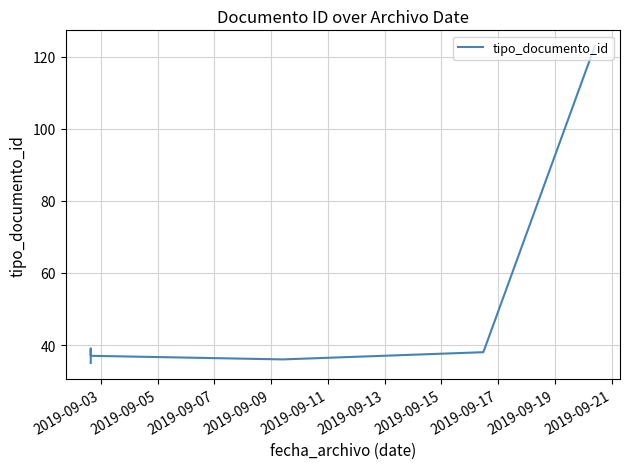

Which has a higher value, 2019-09-03 or 2019-09-13?

2019-09-13